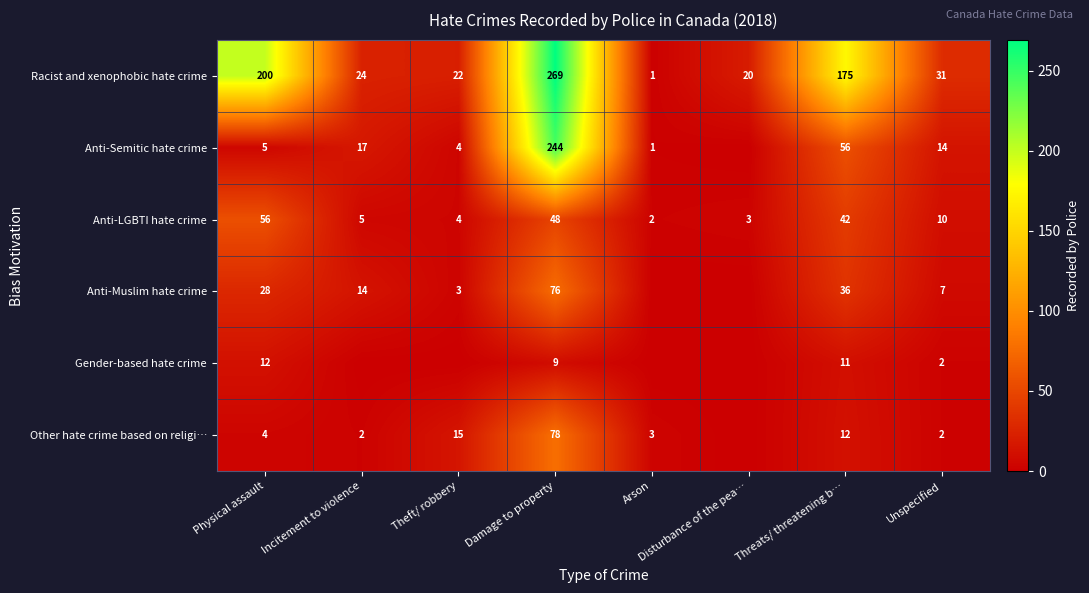

How many data points does each series have?

8